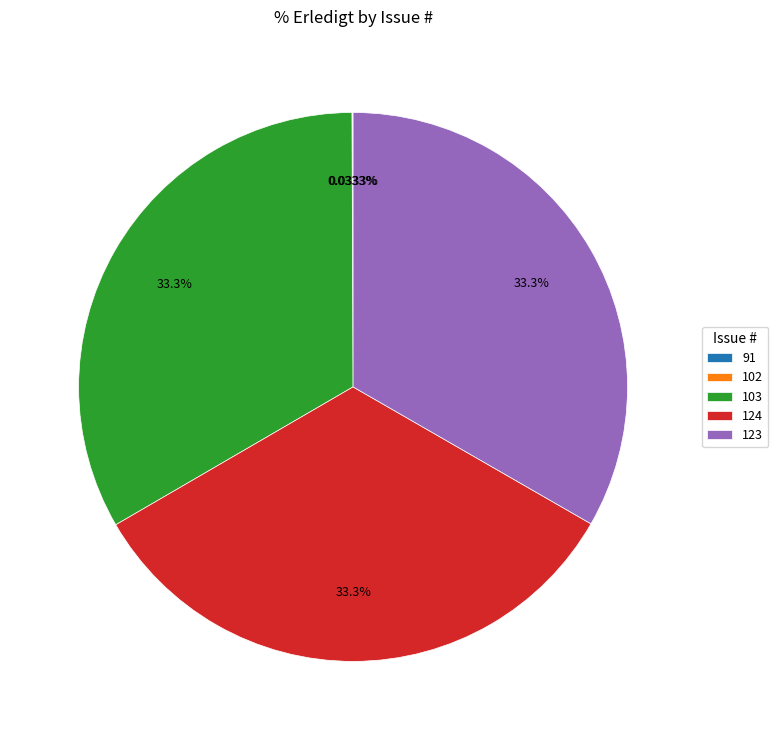

Does any single category account for the majority?

No